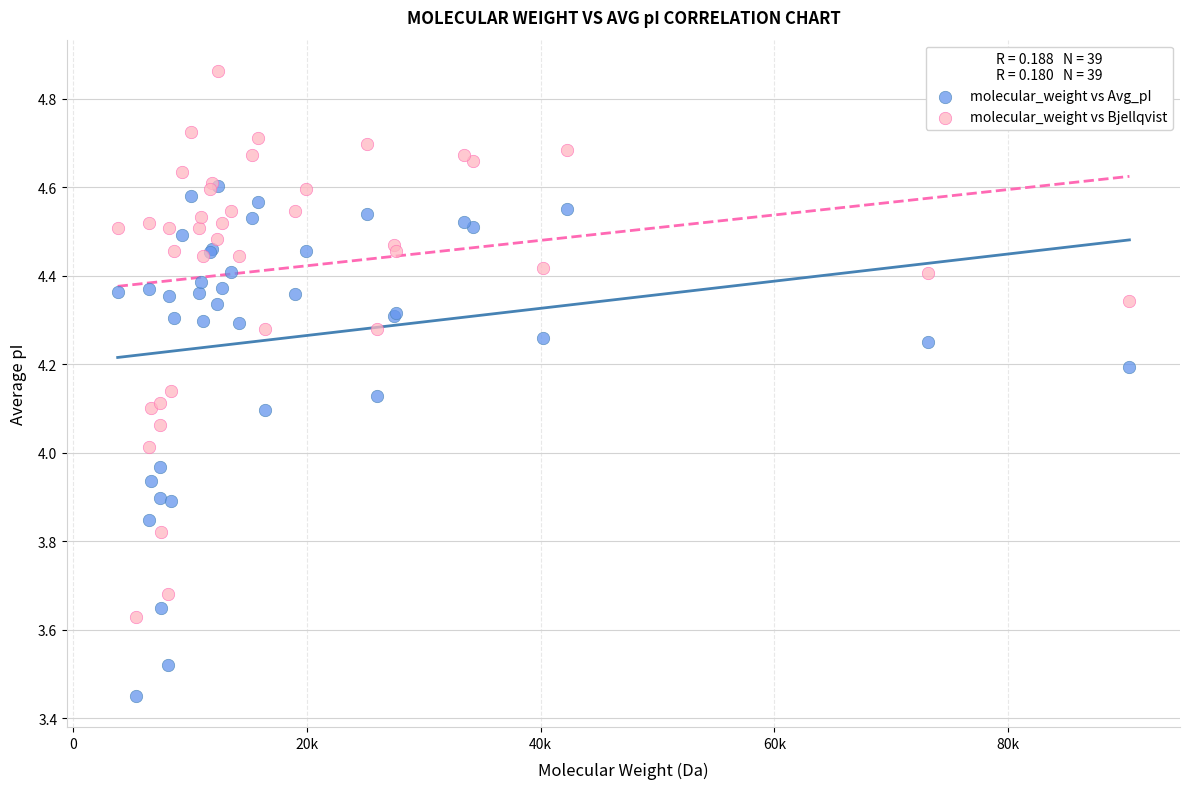

Which series reaches the maximum Y coordinate?

molecular_weight vs Bjellqvist